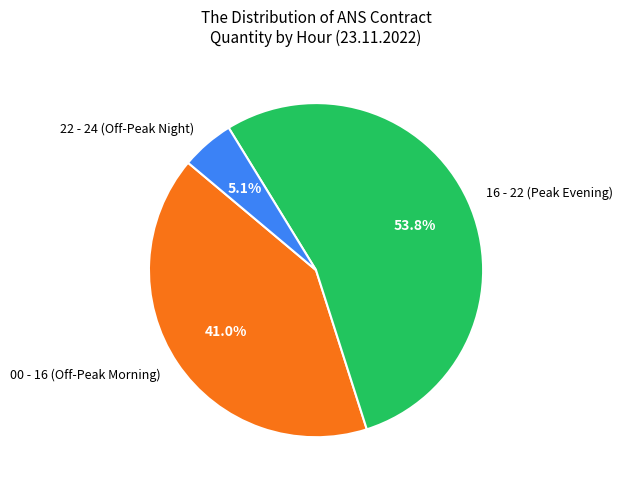

Does any single category account for the majority?

Yes